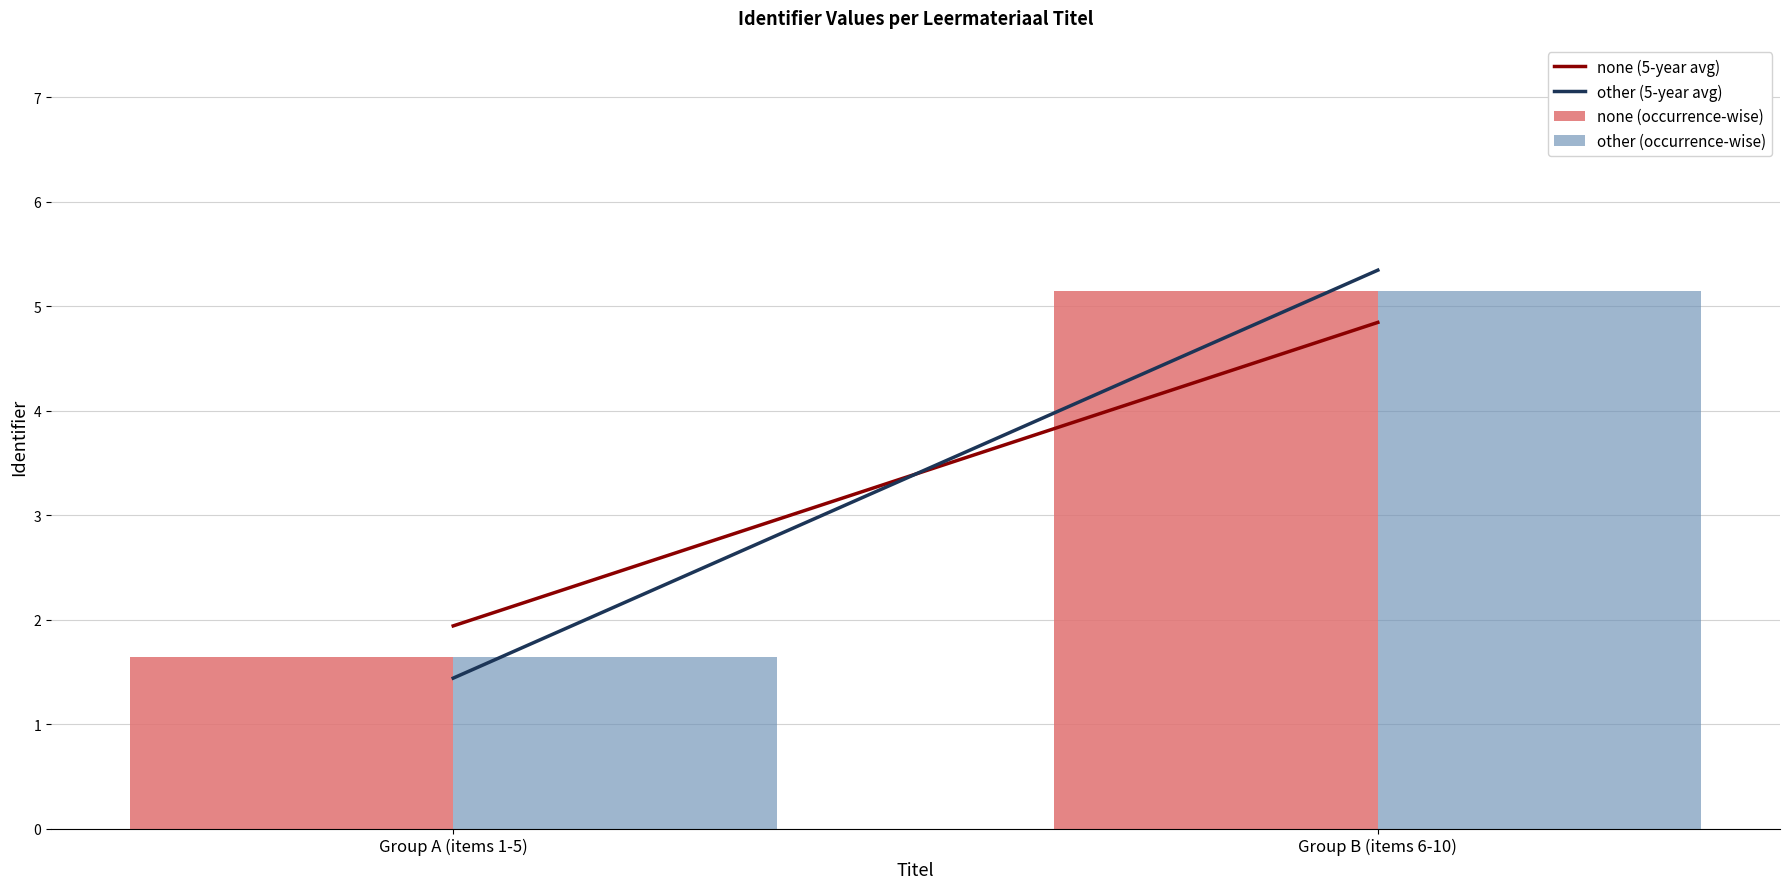

At which label is other (5-year avg) closest to 3?

Group A (items 1-5)